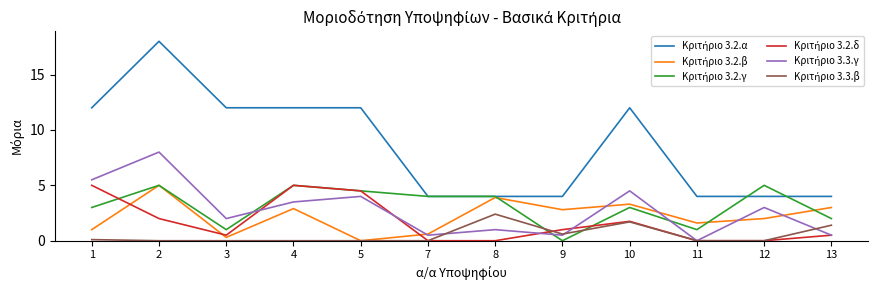

What is the greatest value displayed?

18.0